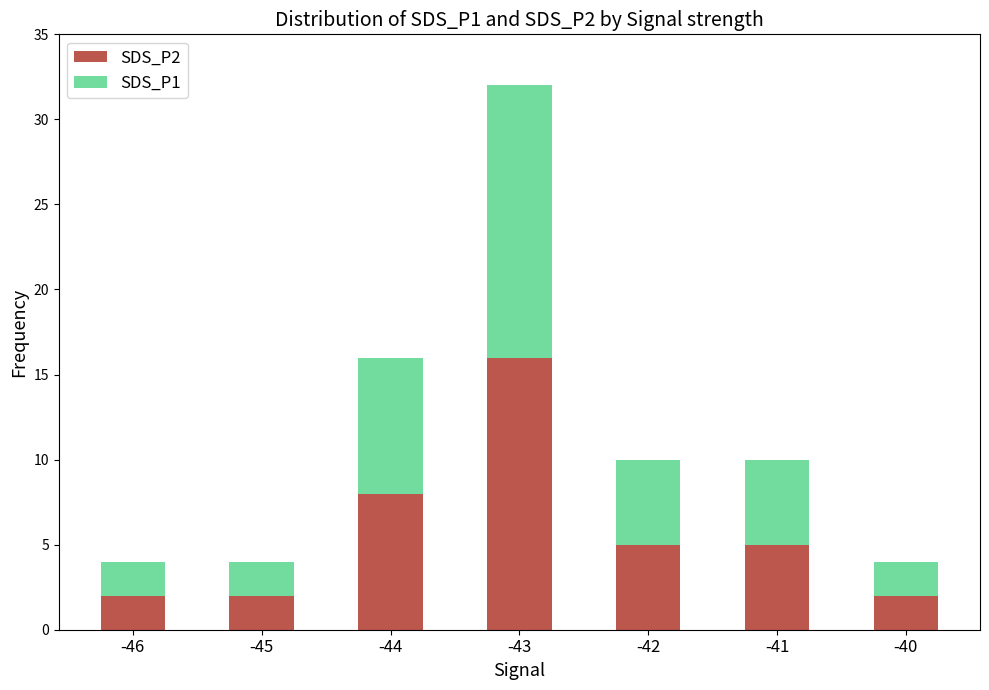

The value of SDS_P2 at -44 is 8. True or false?

True